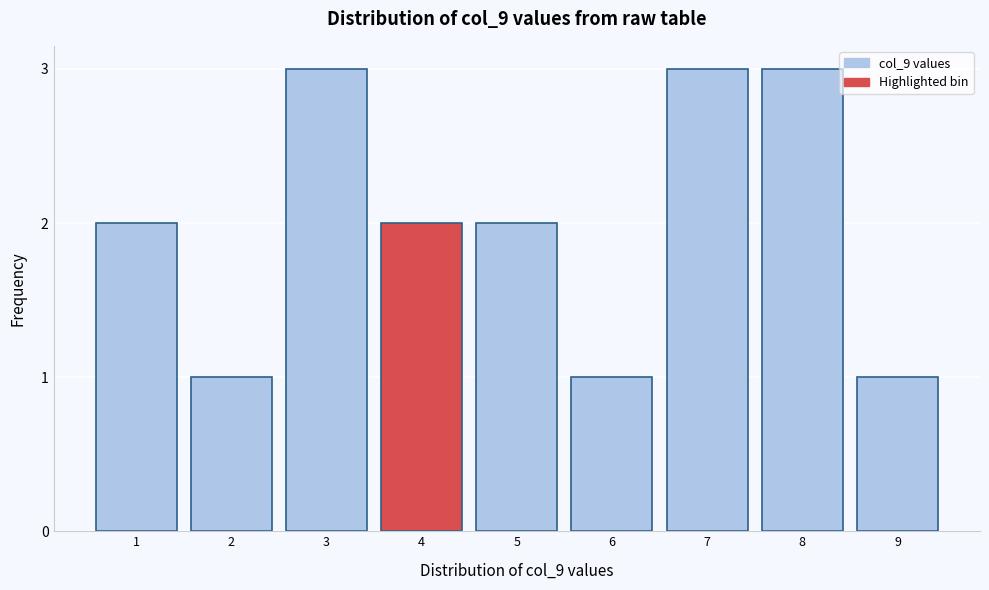

Reading right to left, transcribe all the data shown in this chart.

9=1	8=3	7=3	6=1	5=2	4=2	3=3	2=1	1=2